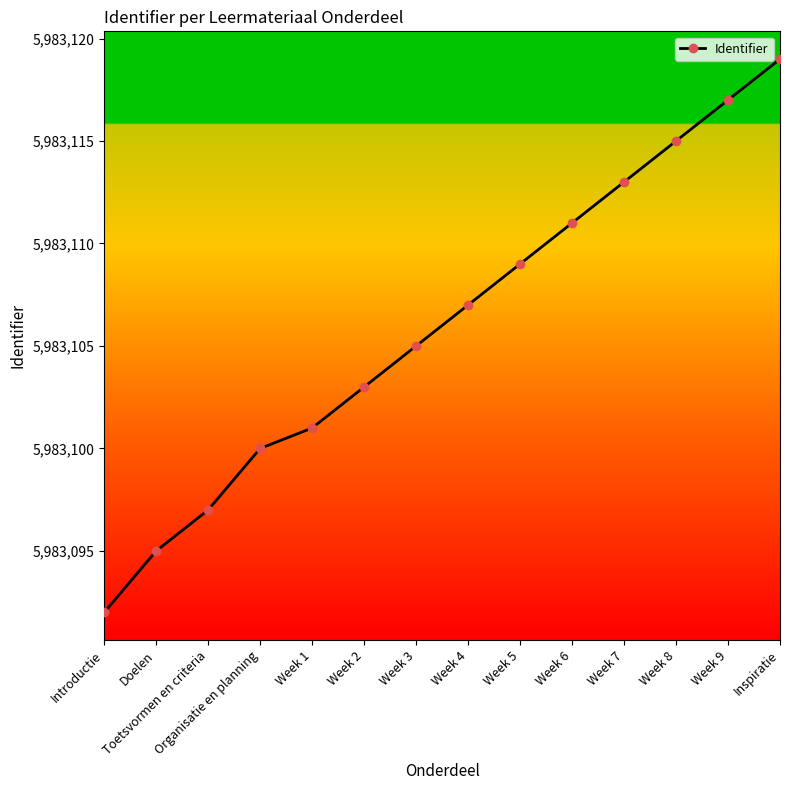

Count the number of categories in the chart.

14